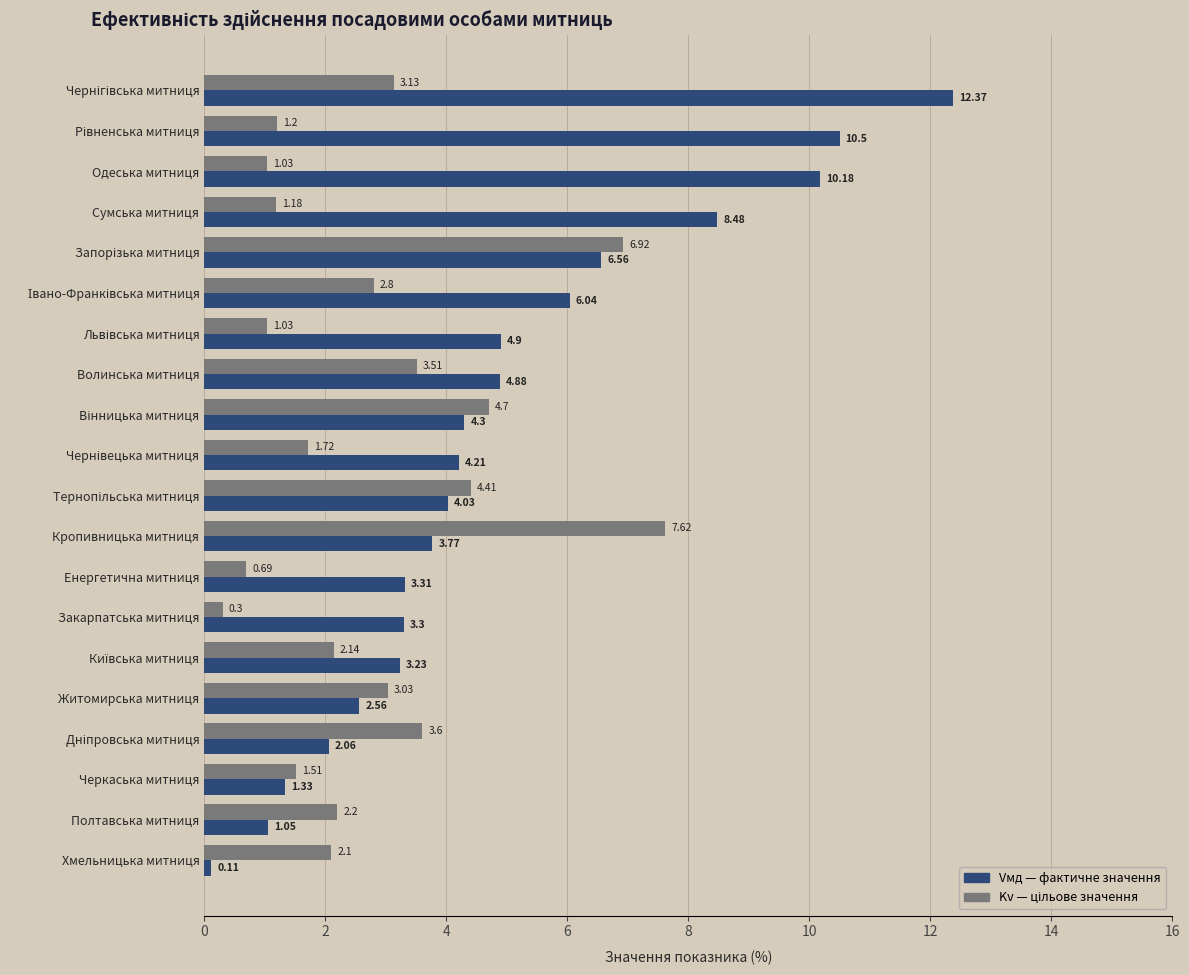

At which category does the chart reach its minimum across all series?

Хмельницька митниця